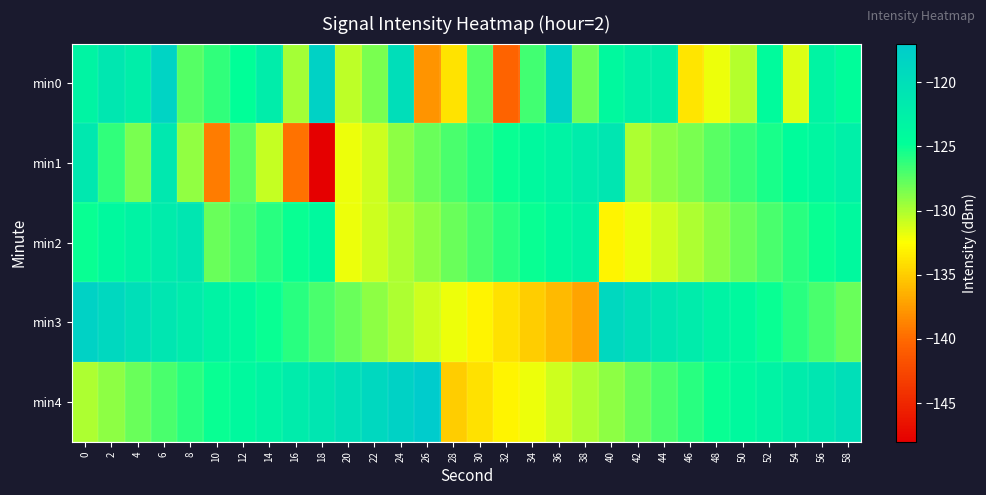

How many data points does each series have?

30